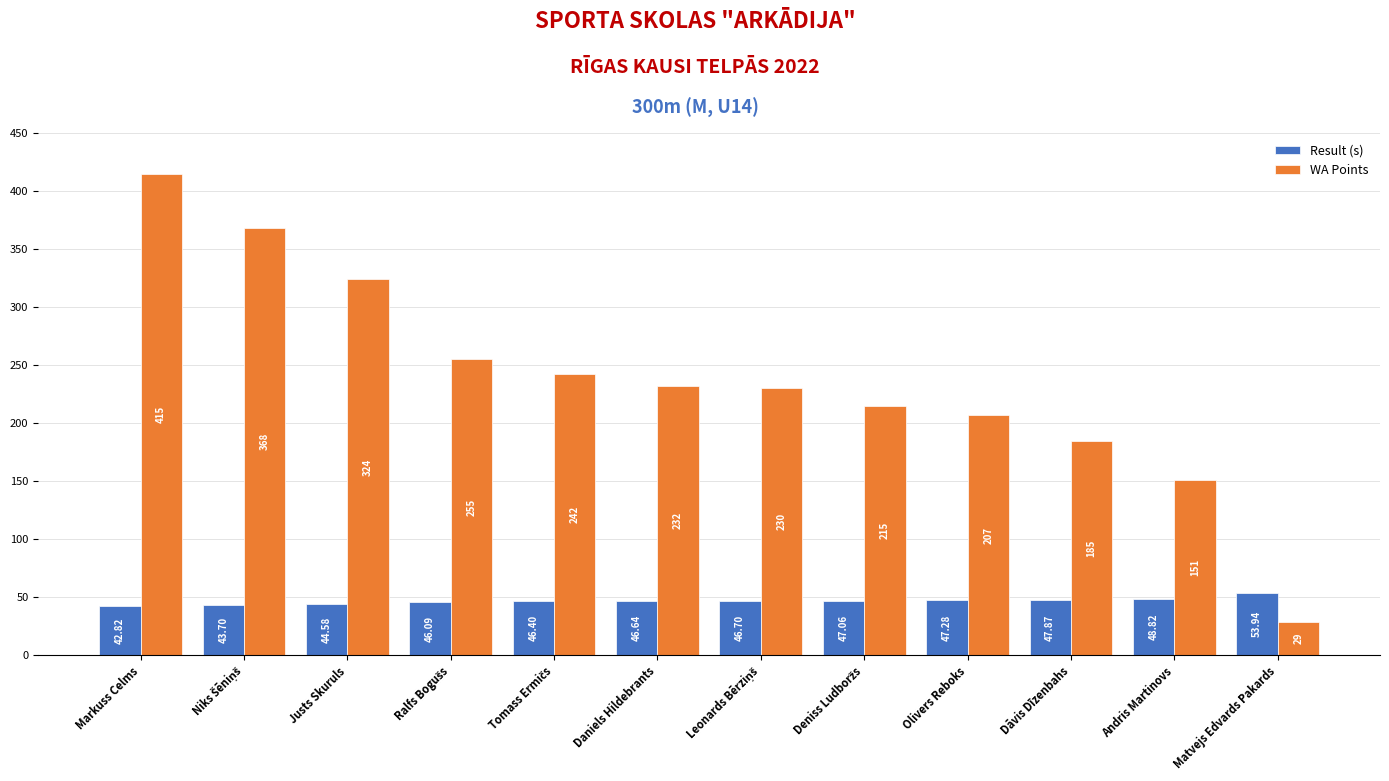

What is the value of the WA Points bar at the 5th from the left?

242.0